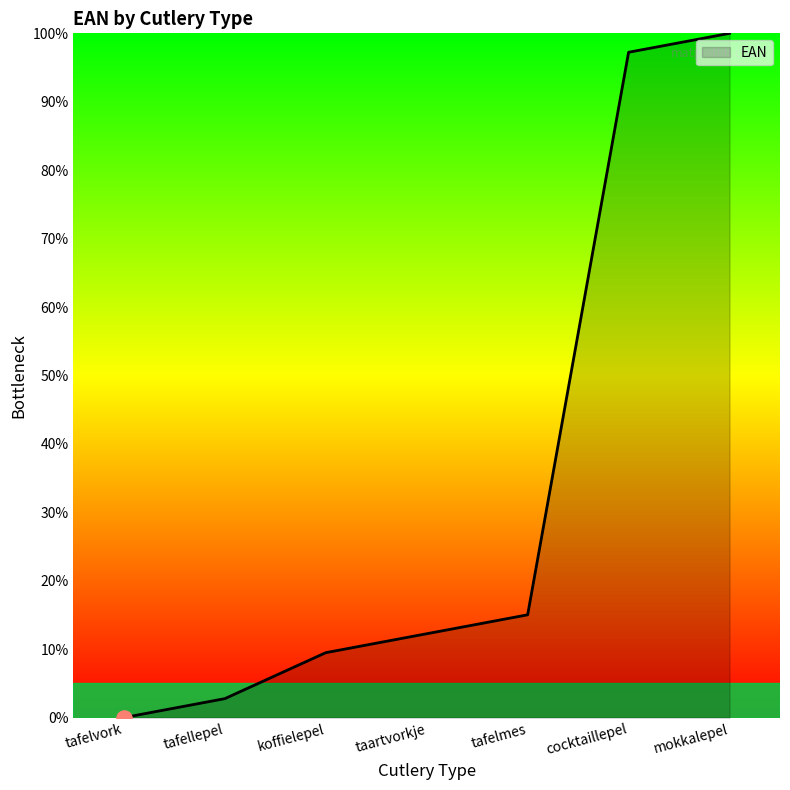

Approximately how many times larger is the value at taartvorkje compared to cocktaillepel?

0.1